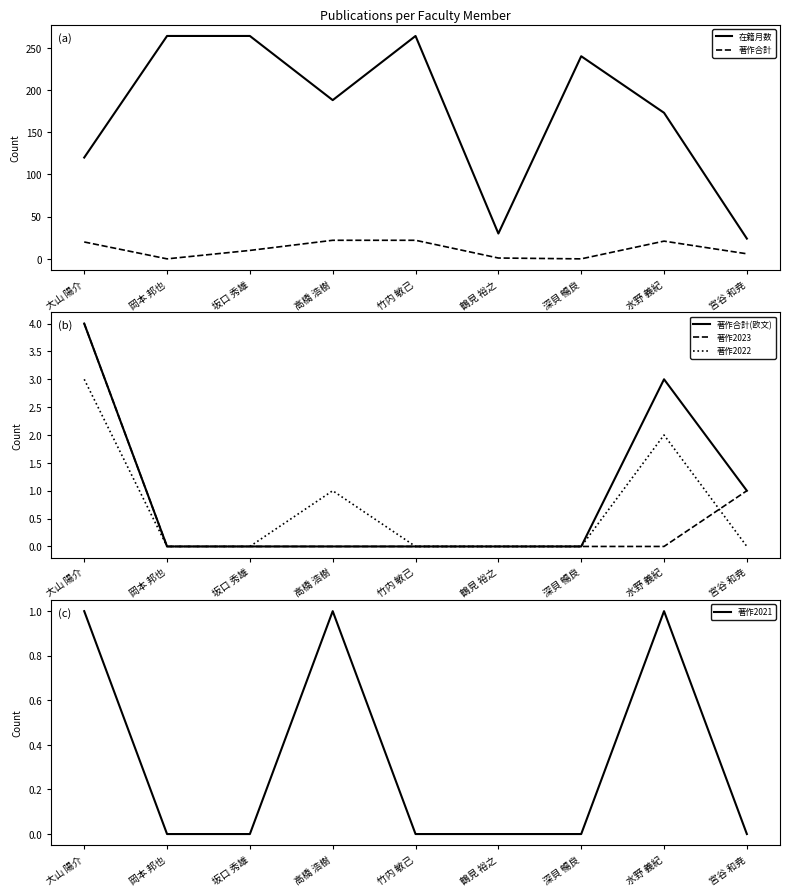

True or false: 著作合計(欧文) and 著作2023 cross at least once.

False